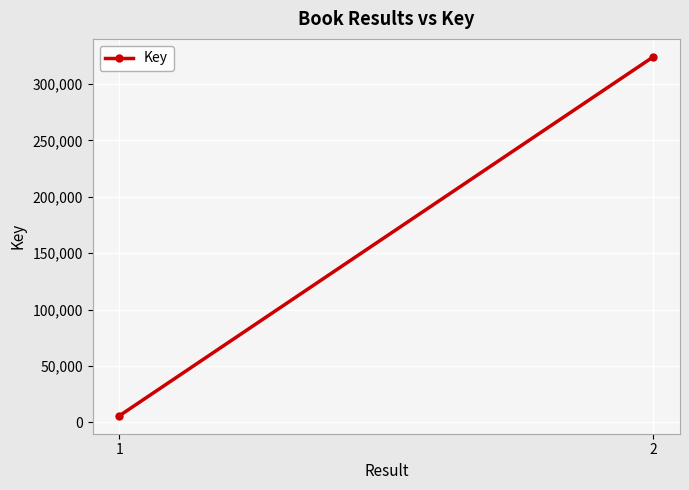

What is the value of the 2nd point from the left?

323961